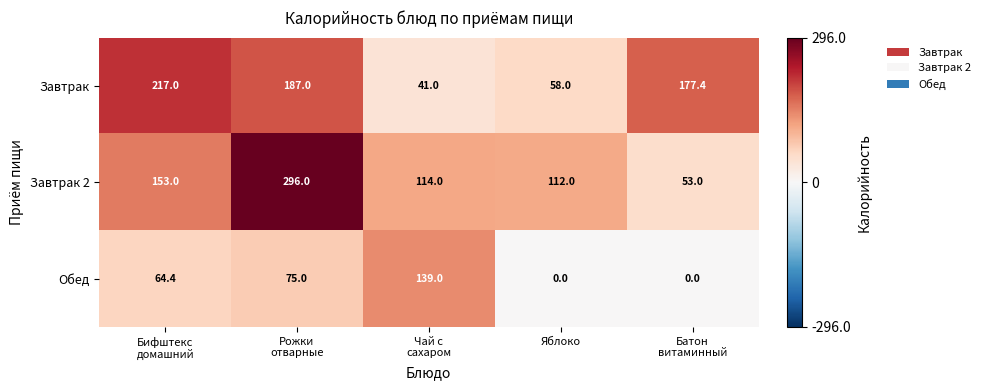

What is the highest value of the Завтрак 2 series?

296.0